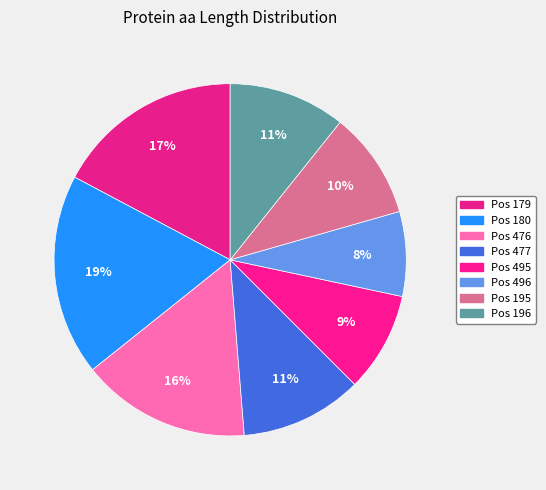

To the nearest percent, what is the average slice percentage?

12%